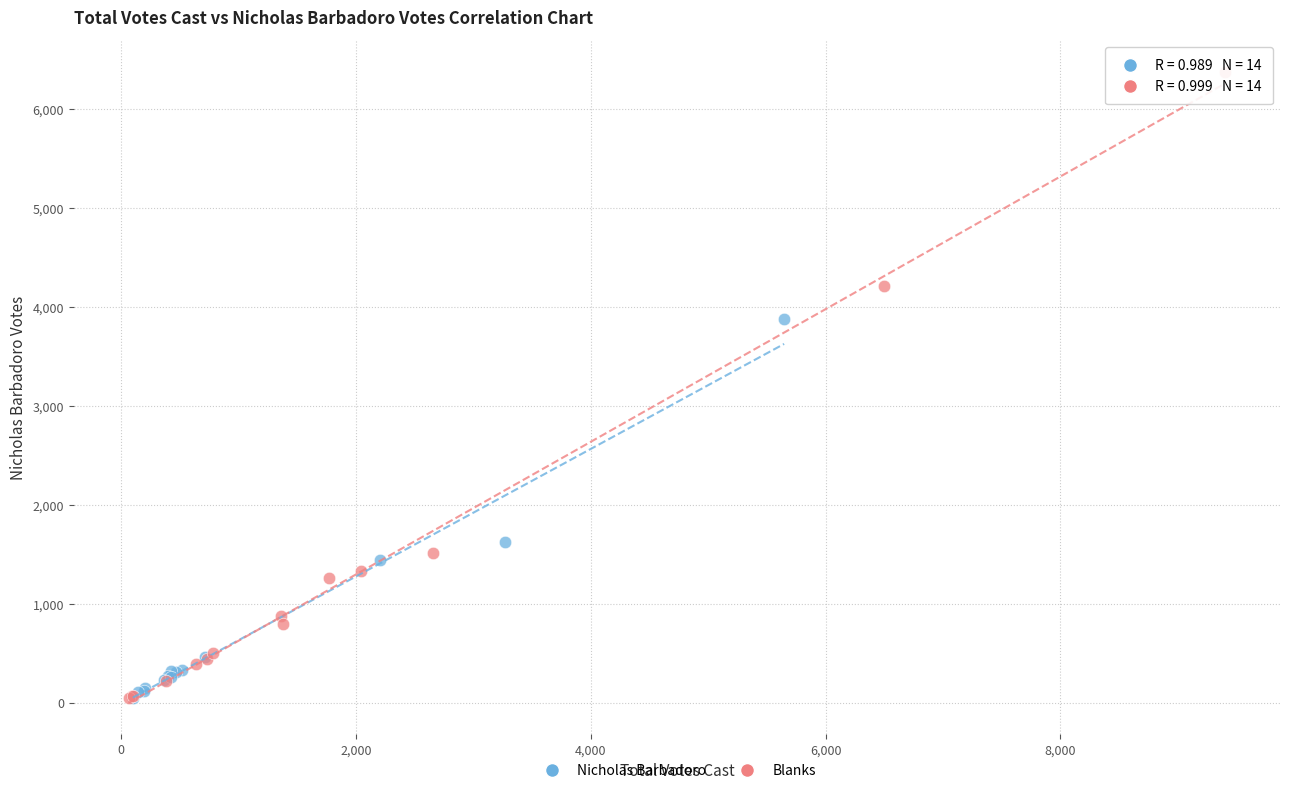

Which series has the largest Y range (max minus min)?

Blanks